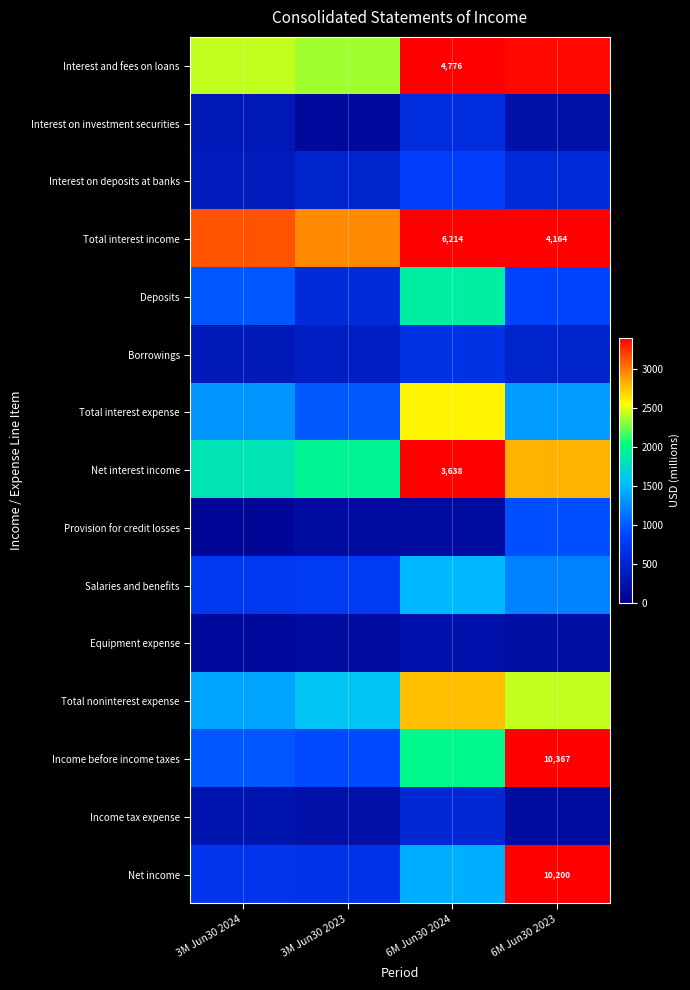

The Net interest income series shows 3638 at 6M Jun30 2024. True or false?

True